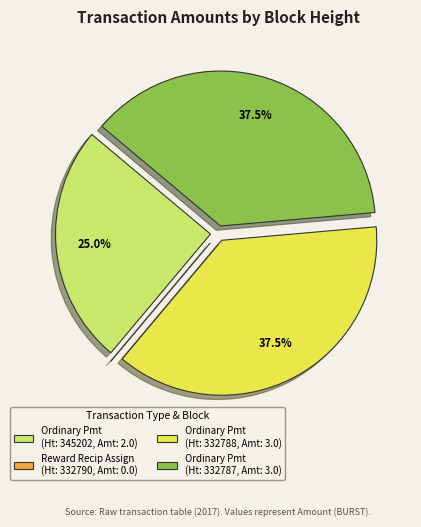

Do Ordinary Pmt (Ht: 345202, Amt: 2.0) and Ordinary Pmt (Ht: 332787, Amt: 3.0) together represent more than half of the pie?

Yes